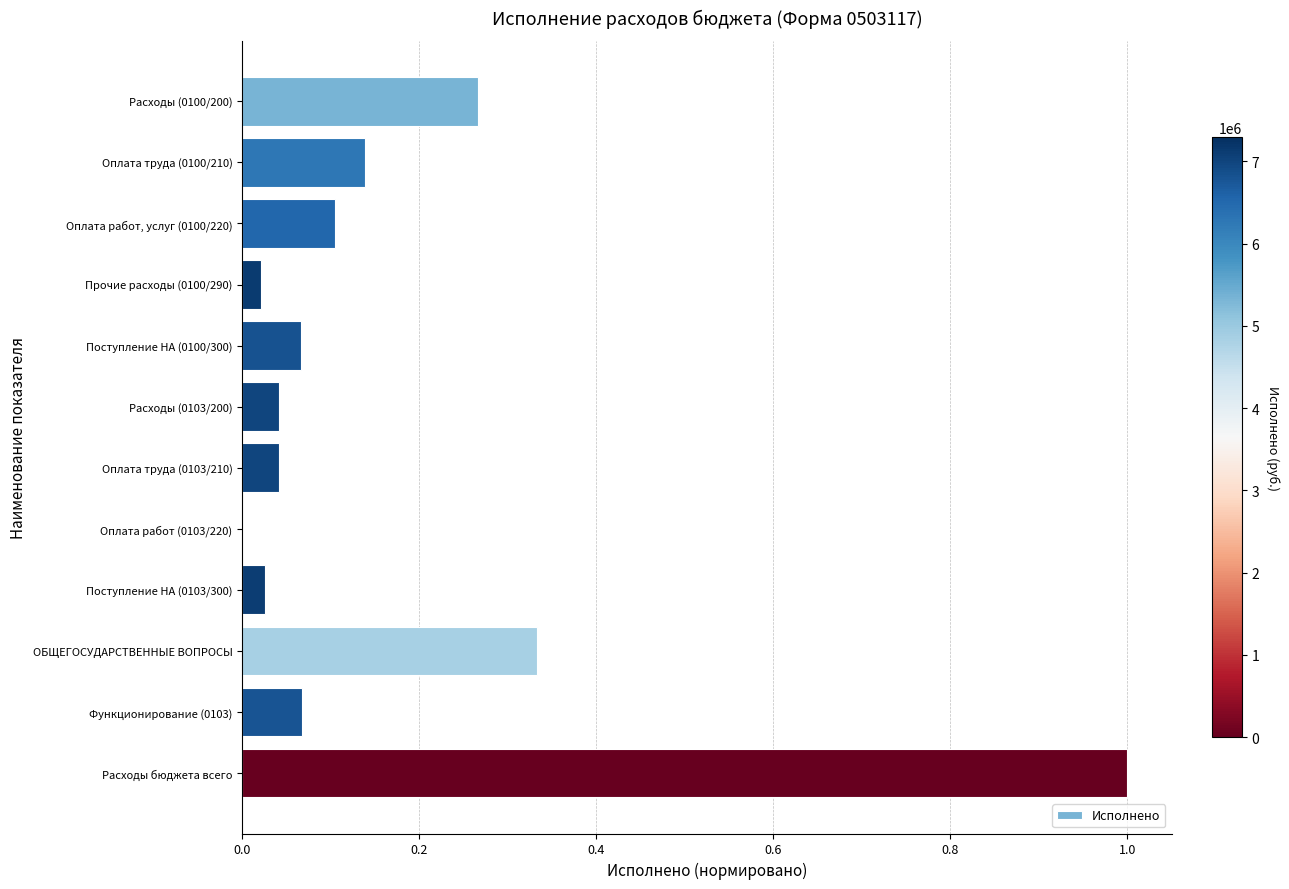

Are the bars grouped side by side (vs. stacked)?

No